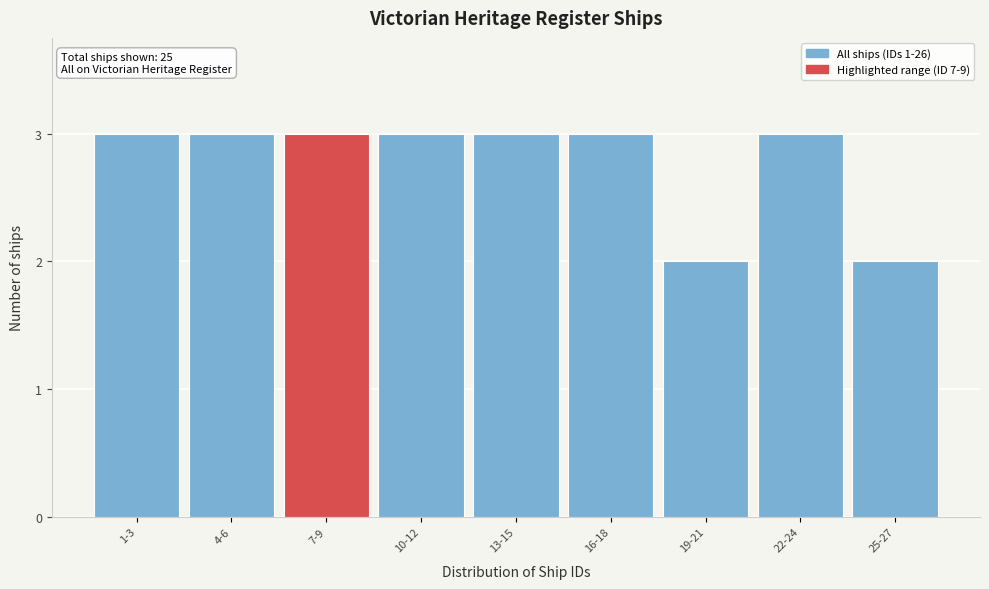

Reading left to right, extract all data points from this chart.

3	3	3	3	3	3	2	3	2